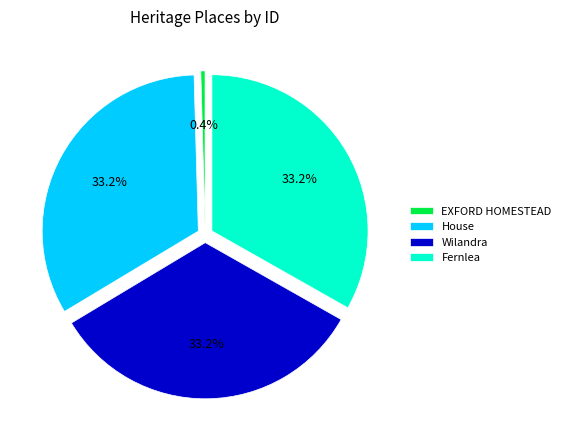

To the nearest percent, what is the difference between the largest and smallest slice percentages?

33%